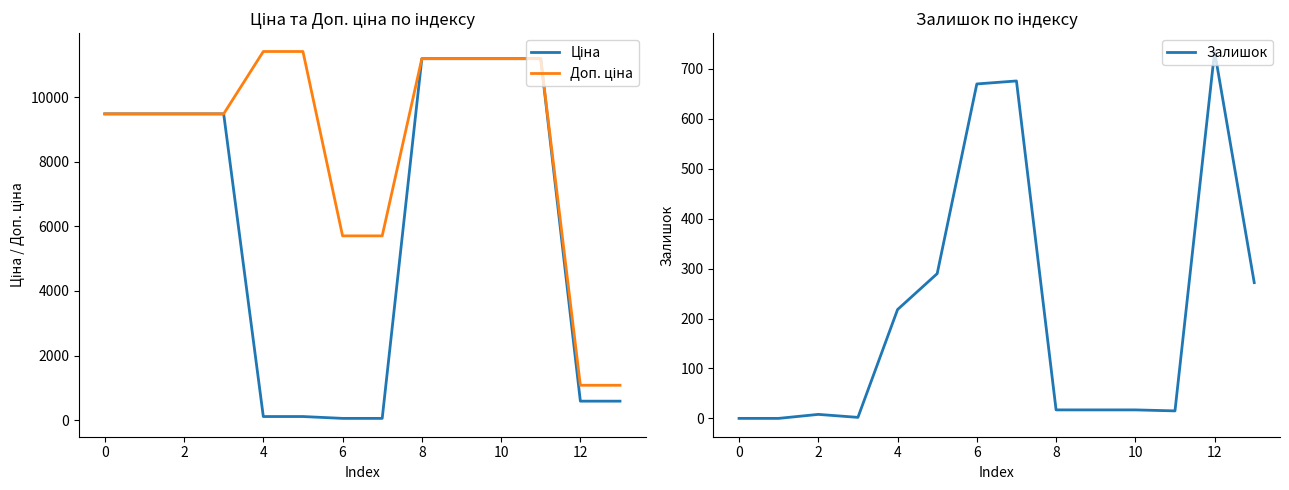

Rank the series by their average value, from lowest to highest.

Залишок, Ціна, Доп. ціна